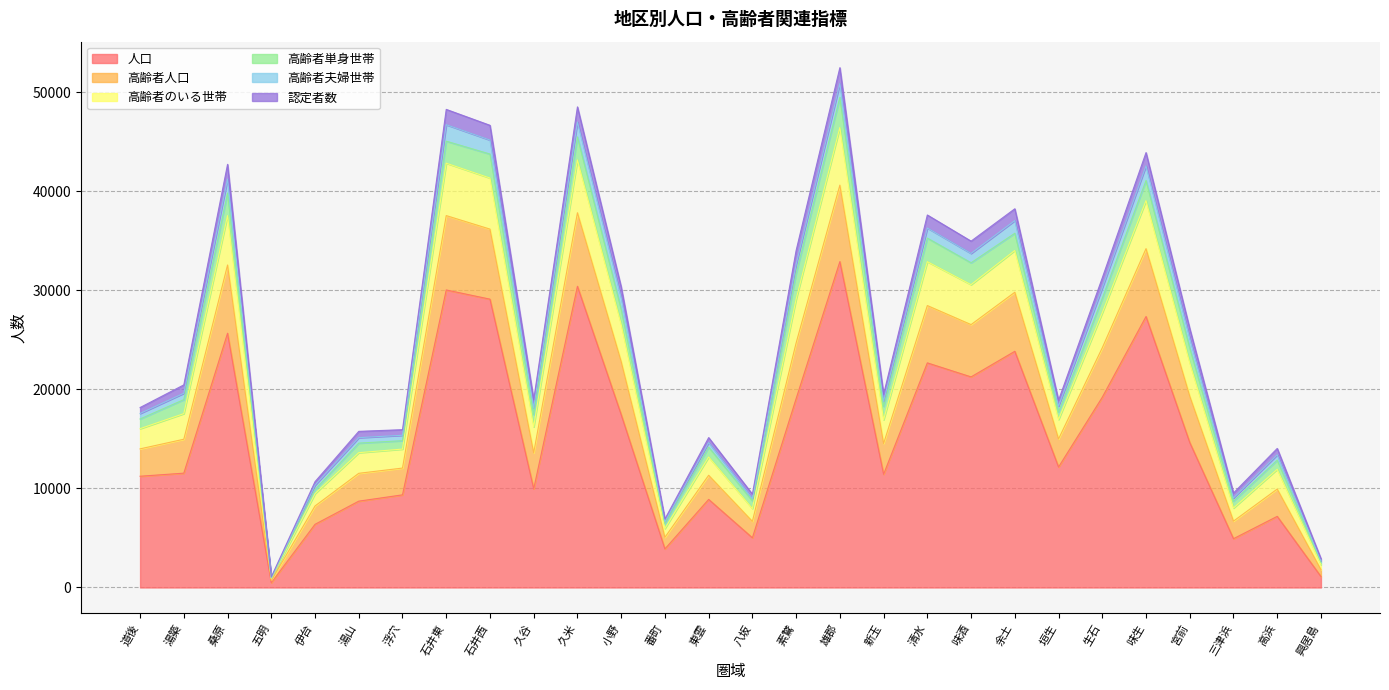

The value of 高齢者人口 at 味生 is 23586. True or false?

False